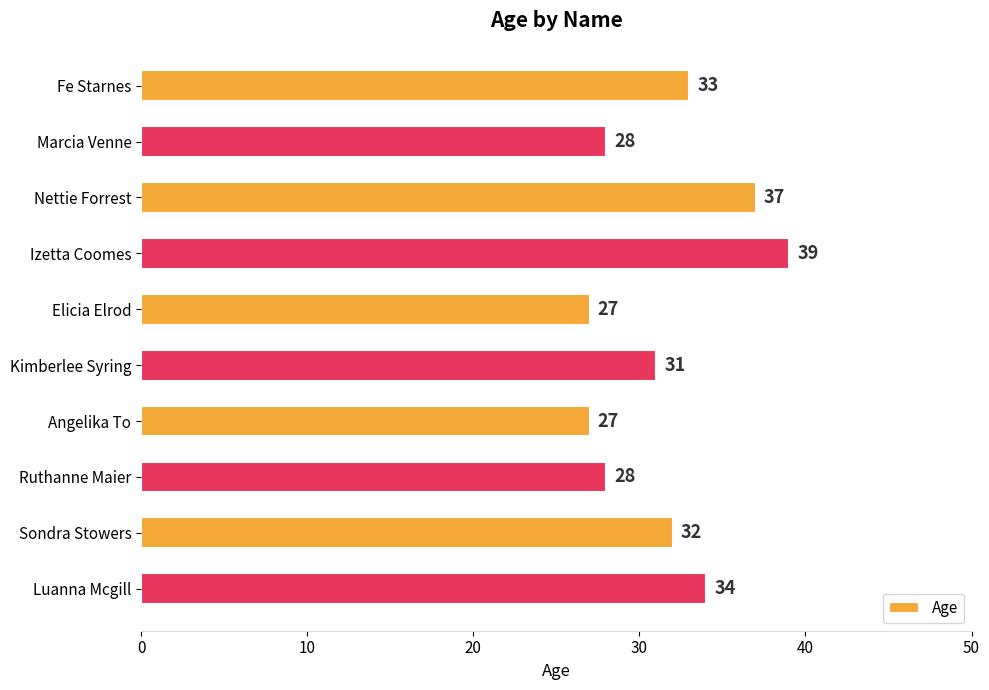

What is the difference between the second highest and minimum values?

10